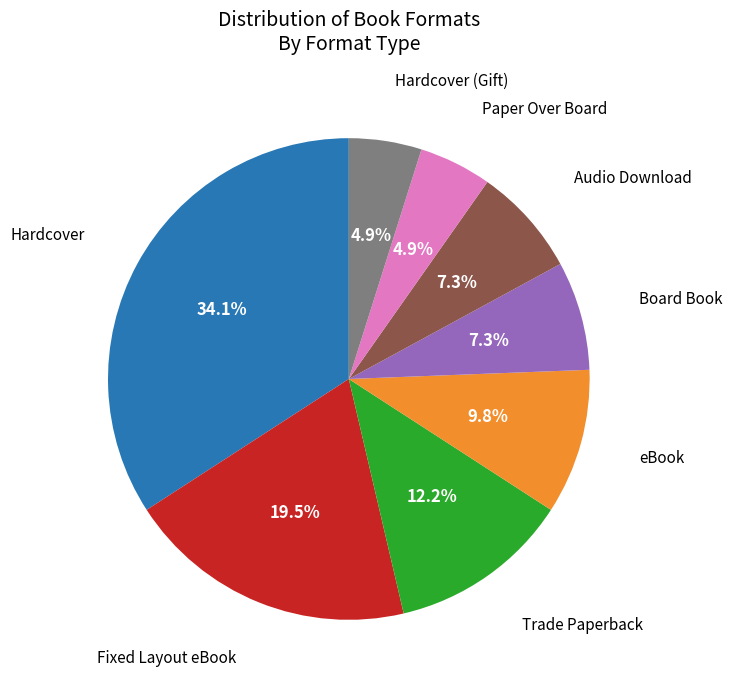

Combined, do Hardcover and Paper Over Board account for over 50%?

No